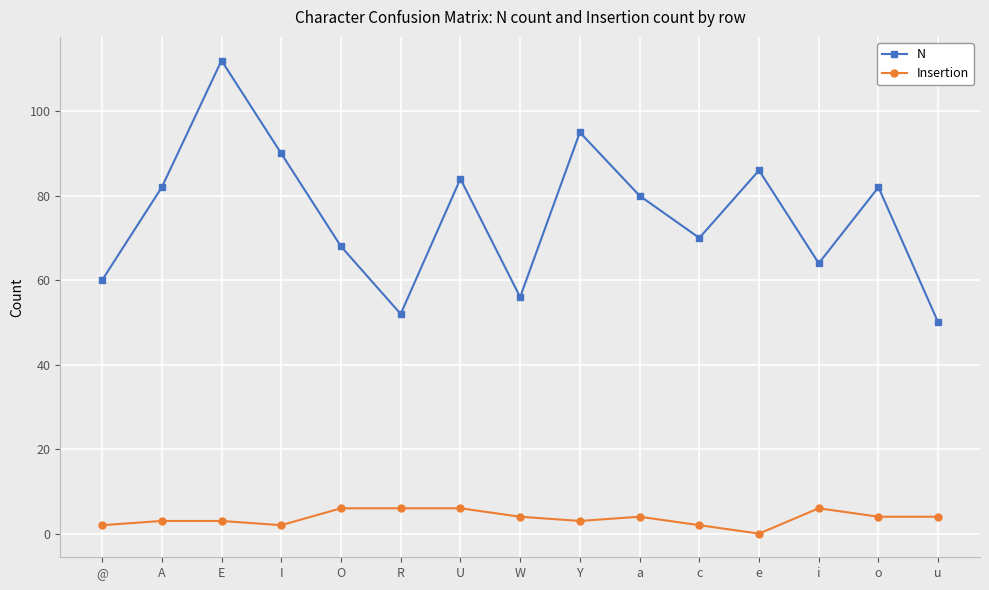

True or false: Insertion and N intersect in this chart.

False